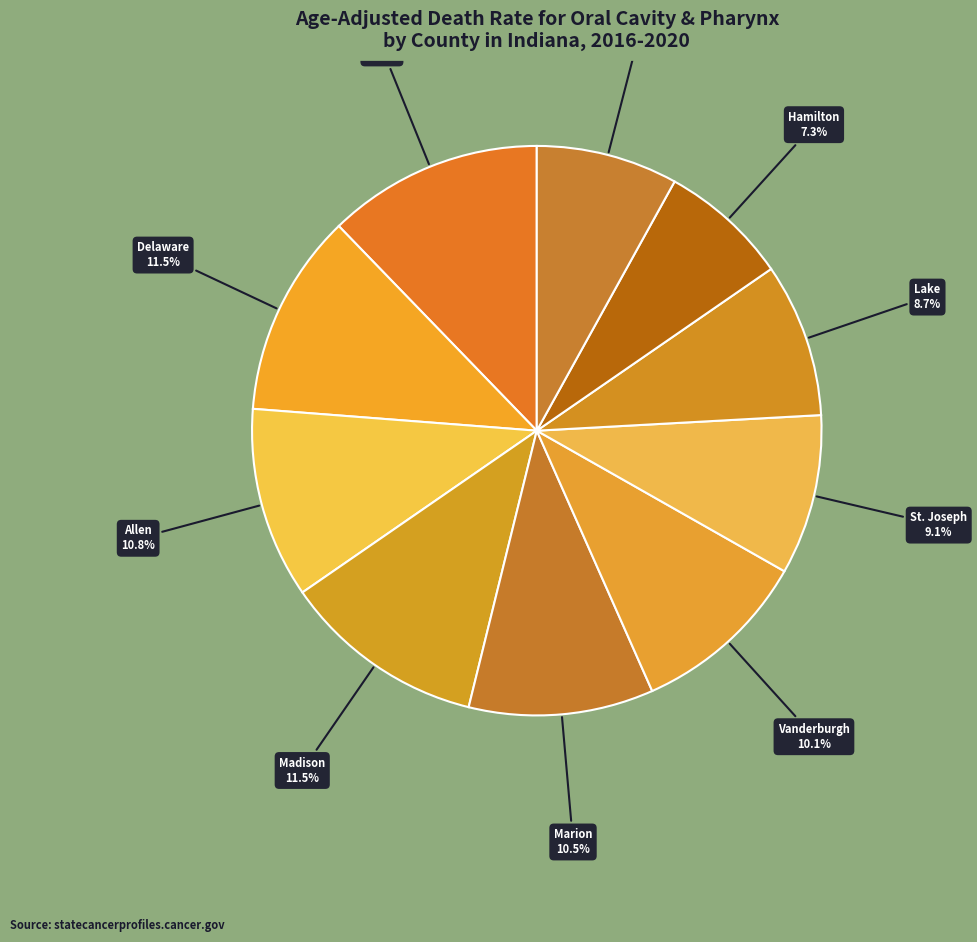

How many segments does this pie chart have?

10